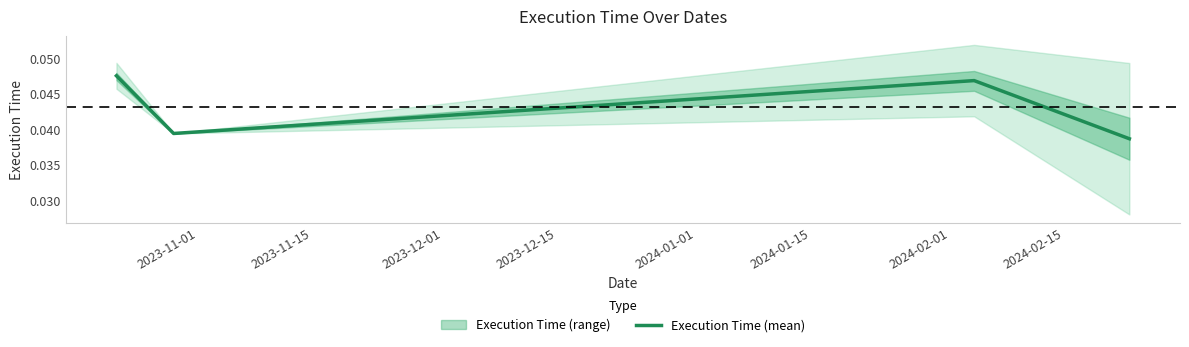

How many series are shown in this chart?

1